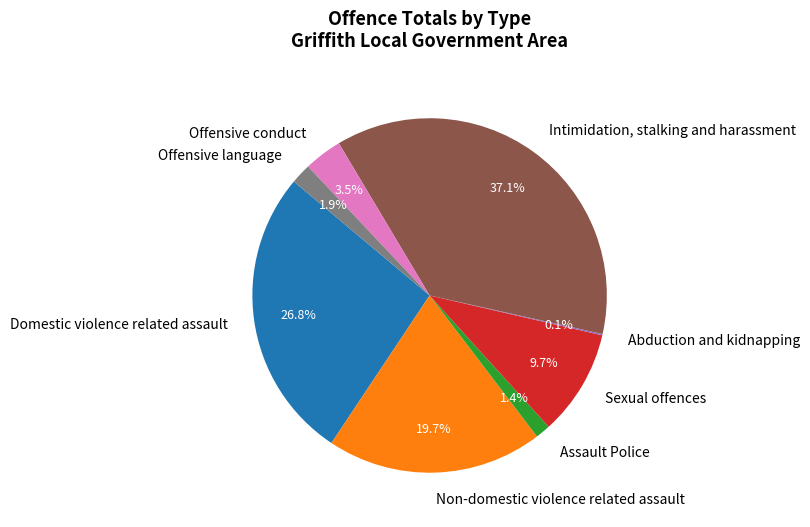

Is Intimidation, stalking and harassment the majority of the pie?

No